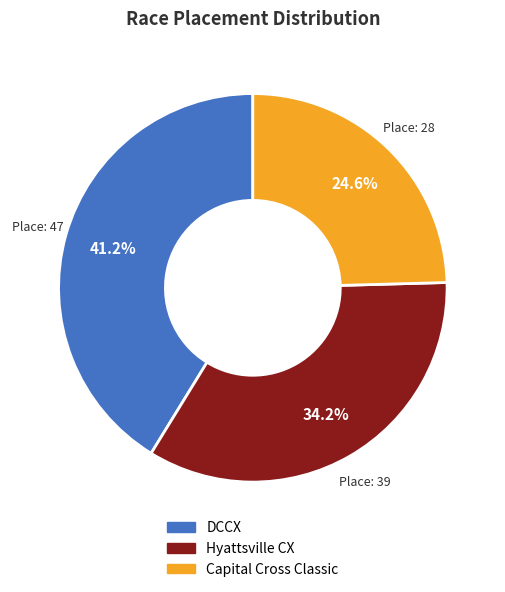

Is the sum of Hyattsville CX and DCCX greater than half?

Yes